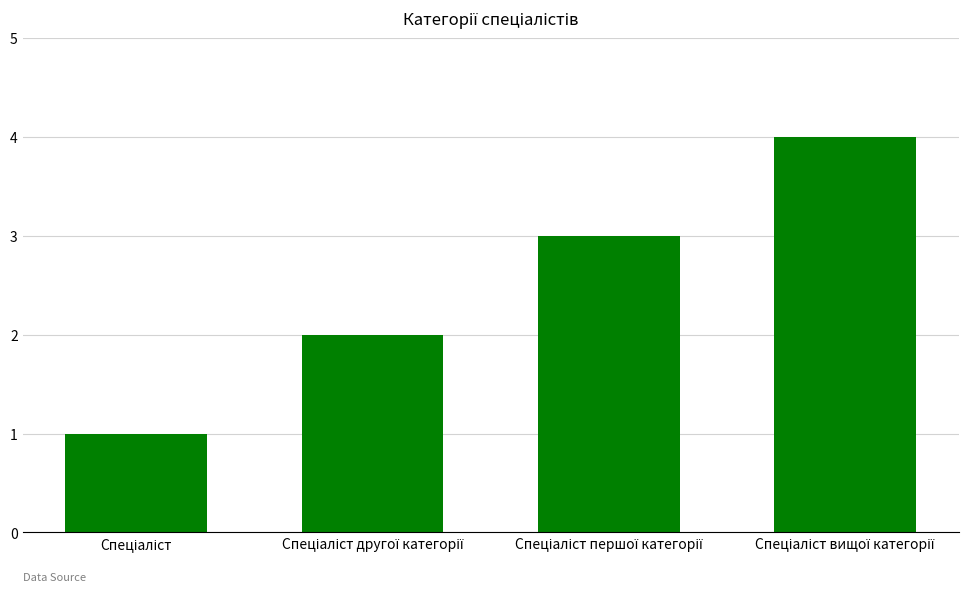

What is the difference between the maximum and minimum values?

3